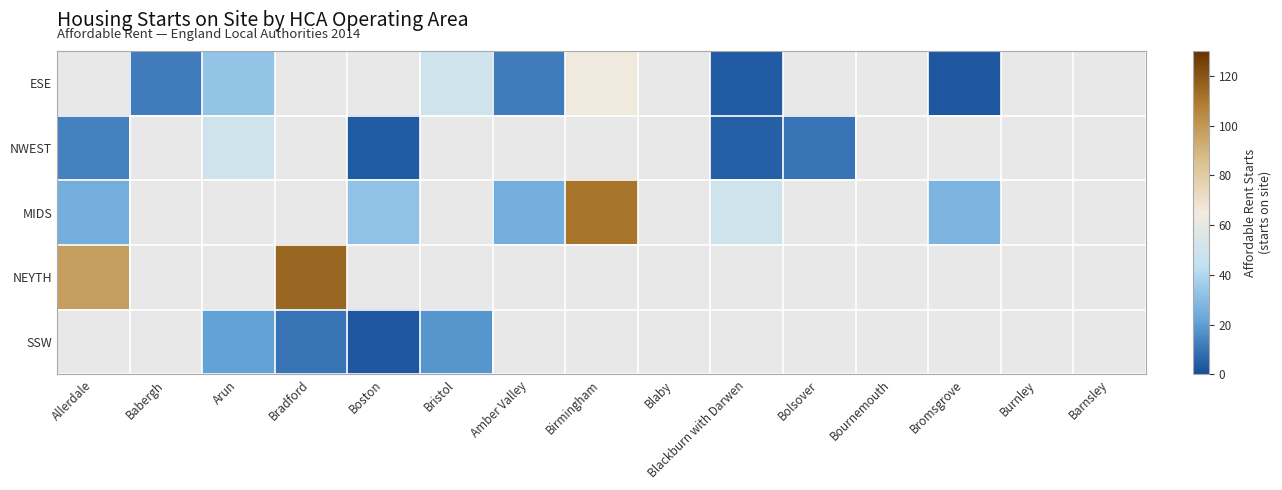

What is the smallest value displayed?

3.0